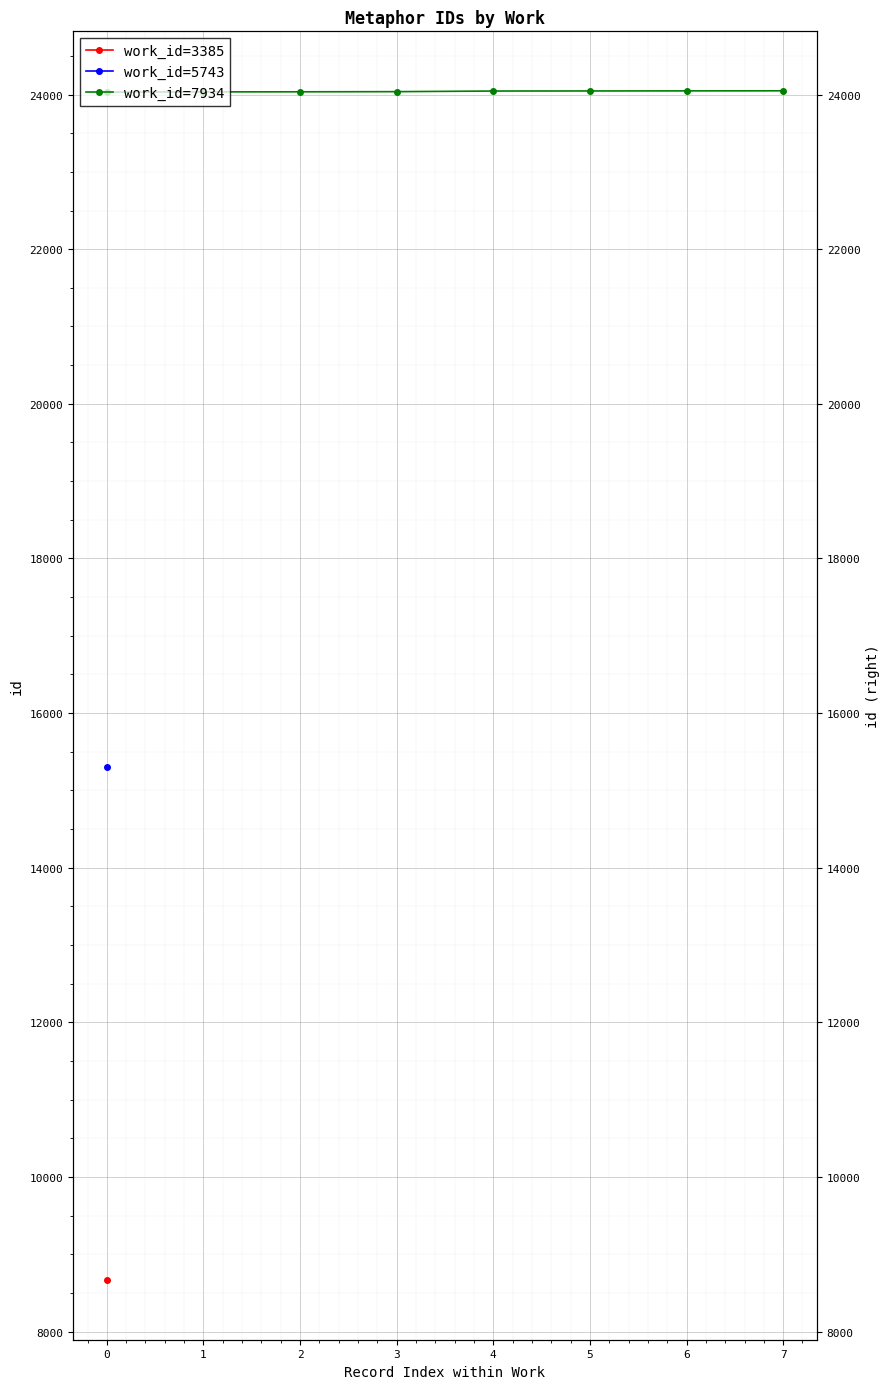

True or false: there are more than 2 points higher than both neighbors.

False